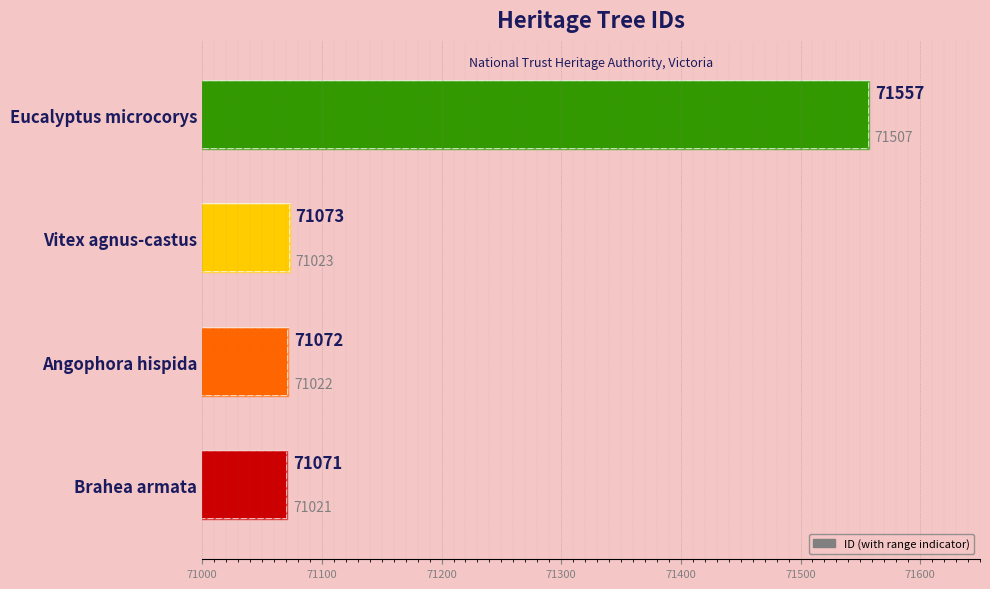

Reading right to left, list all the values displayed in this chart.

71300=71557	71200=71073	71100=71072	71000=71071